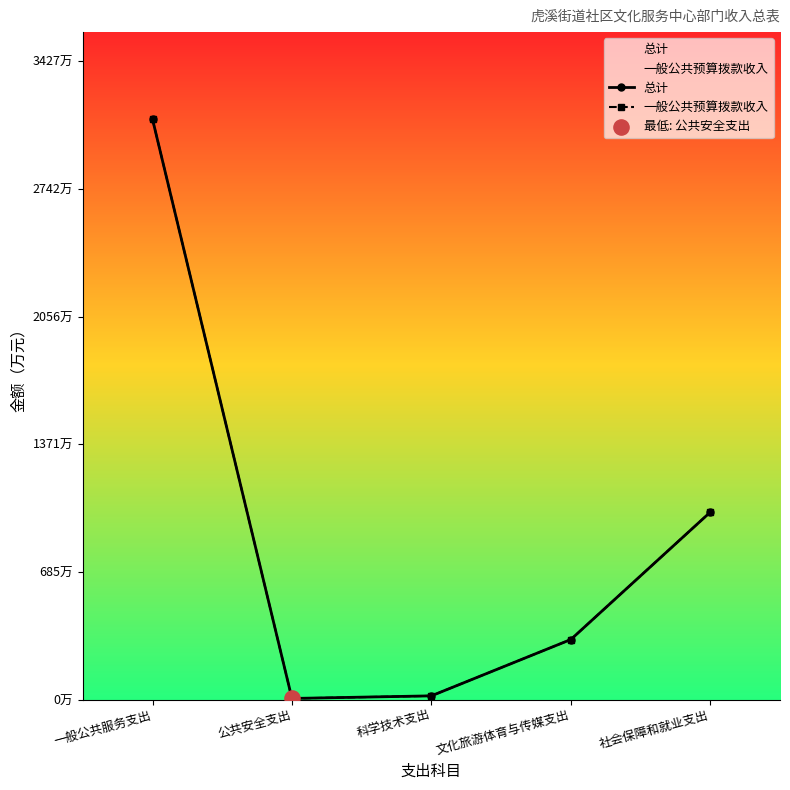

At which category is the sum across all series the highest?

一般公共服务支出